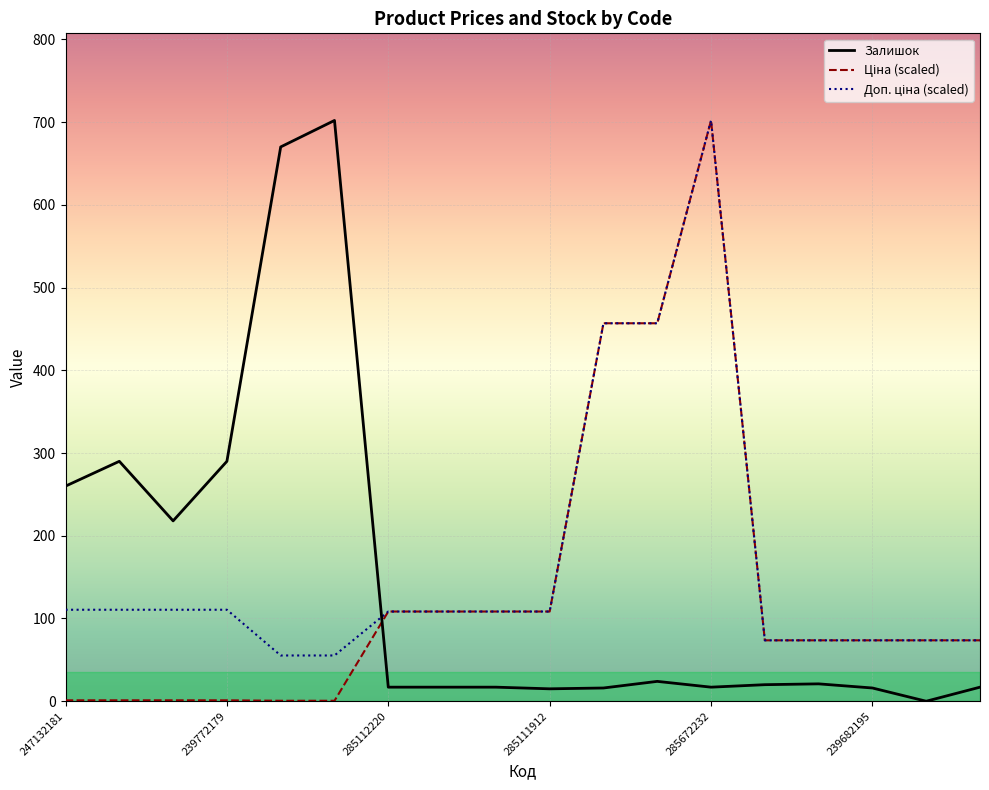

What is the greatest value displayed?

702.0